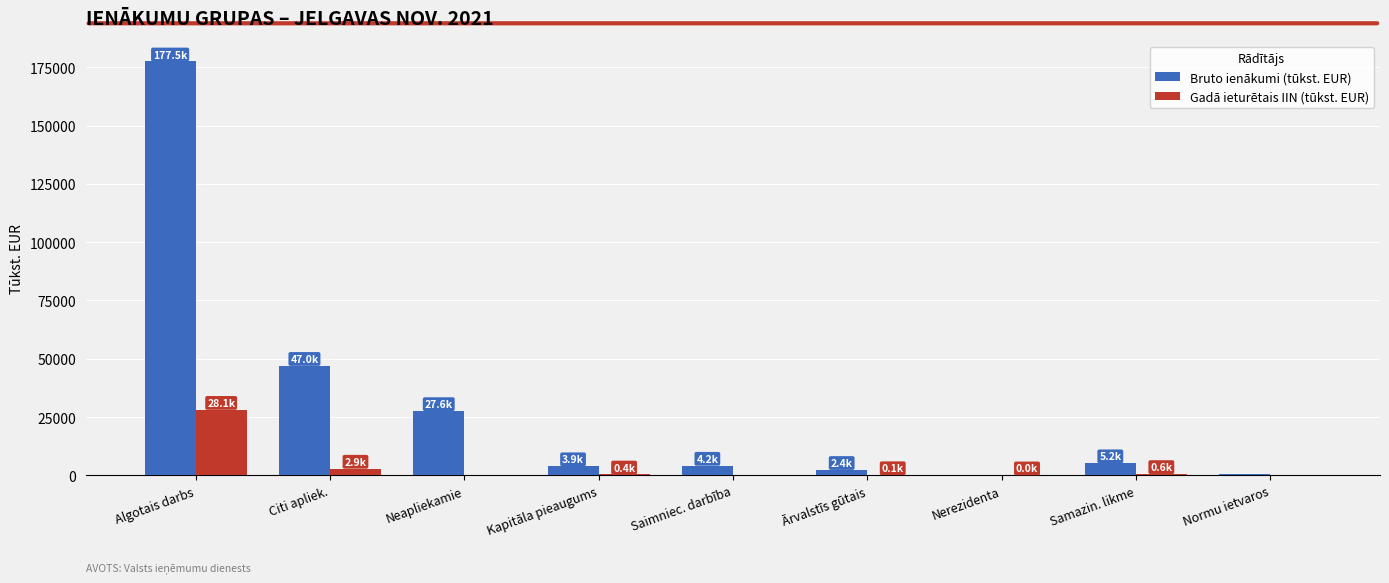

At which category is the sum across all series the highest?

Algotais darbs